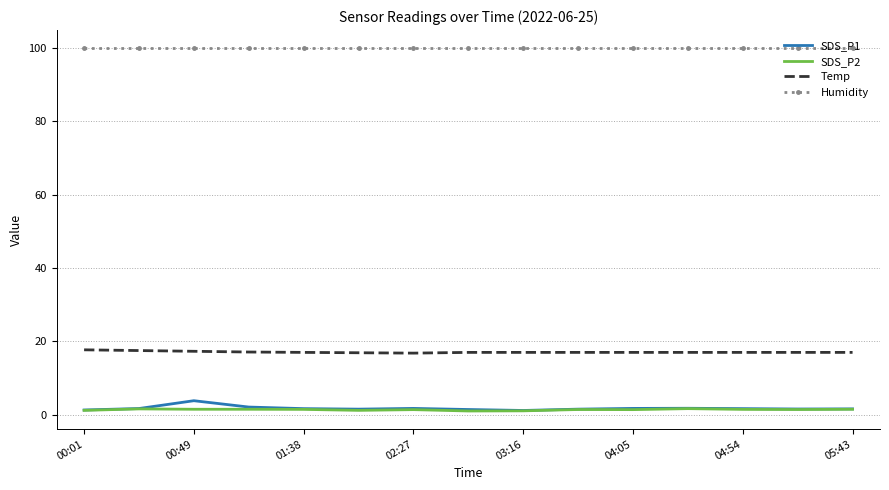

In SDS_P1, how many points are lower than both neighbors (excluding endpoints)?

3